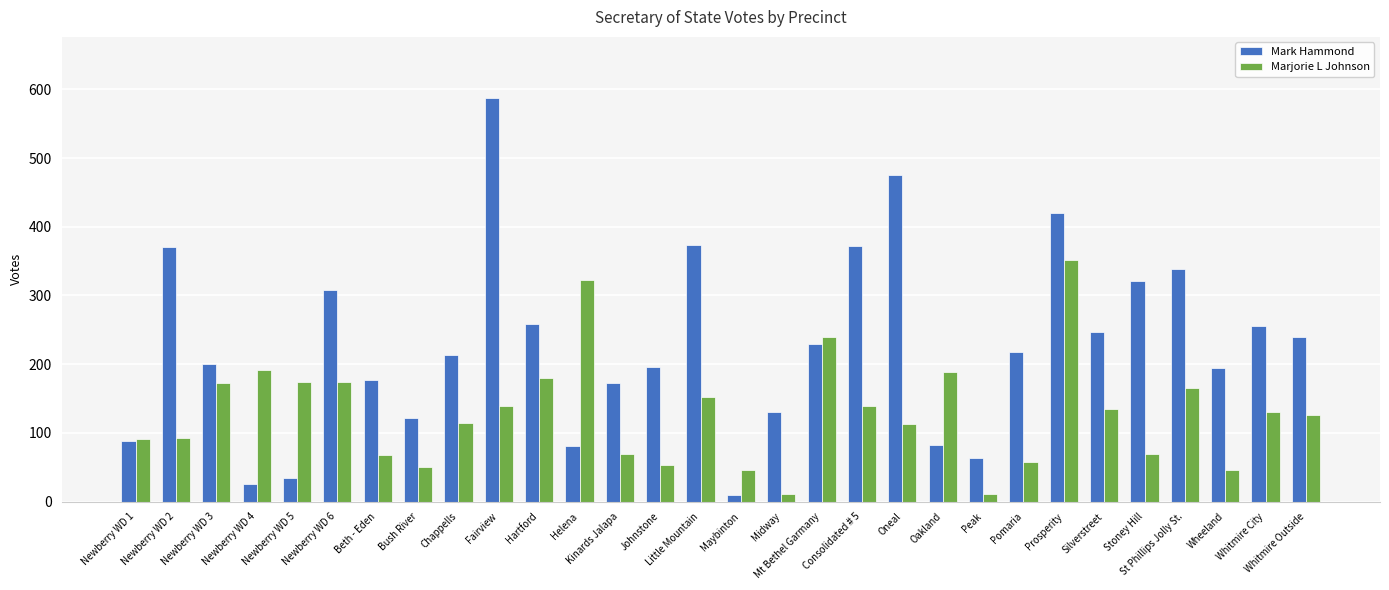

Is the value of Marjorie L Johnson at Peak greater than the value of Mark Hammond at Peak?

No